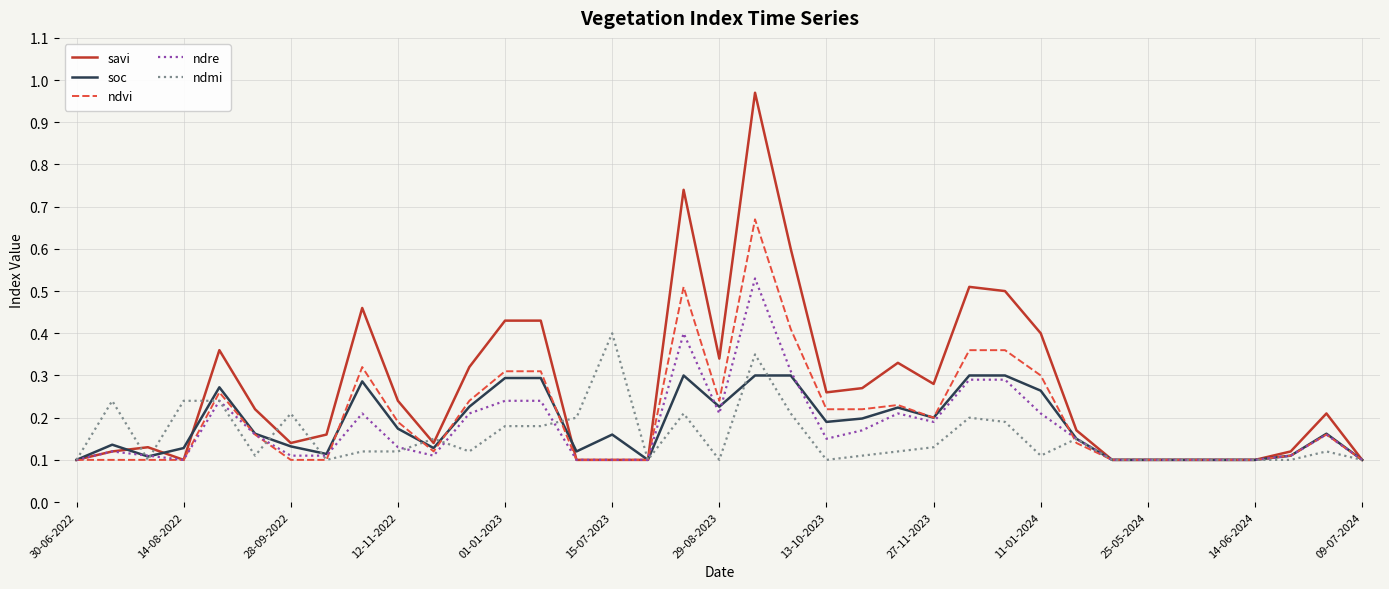

Which series has the largest range (max minus min)?

savi